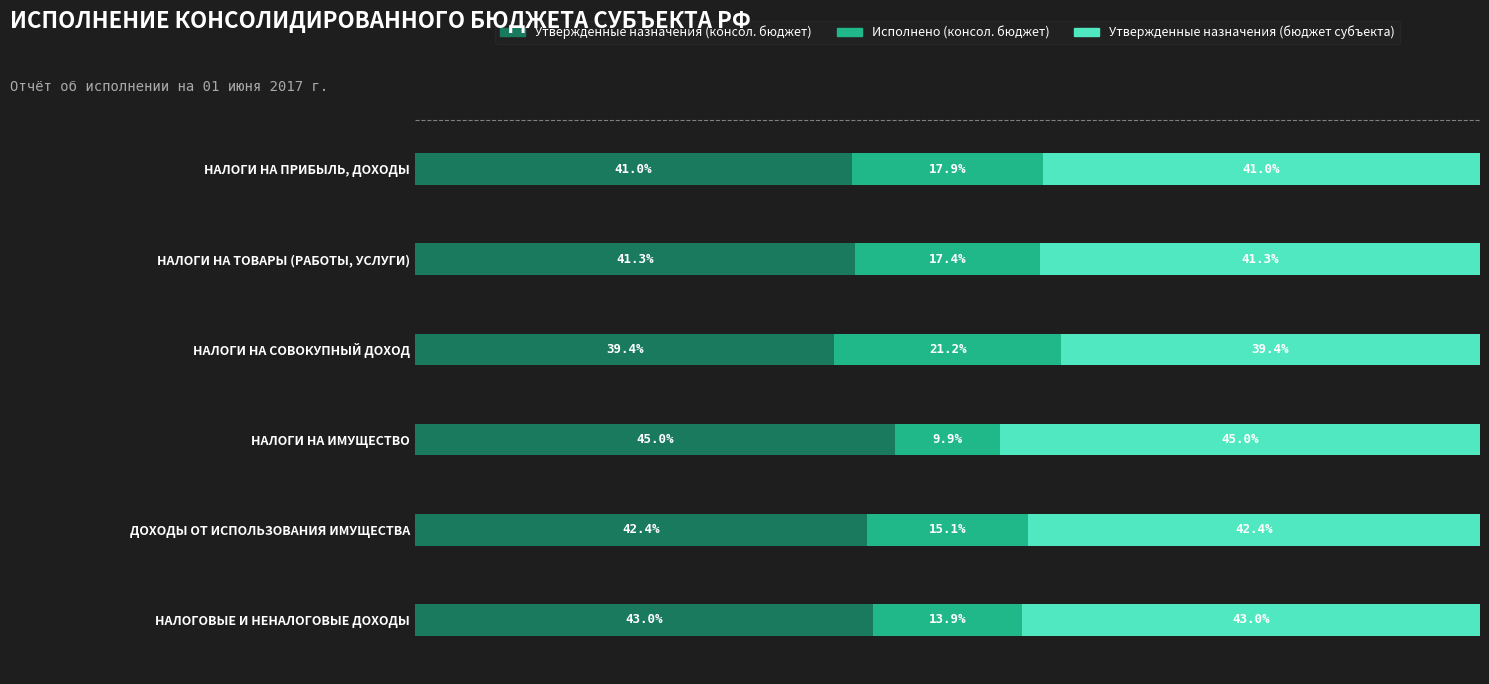

At which label does Утвержденные назначения (консол. бюджет) reach its peak?

НАЛОГИ НА ИМУЩЕСТВО